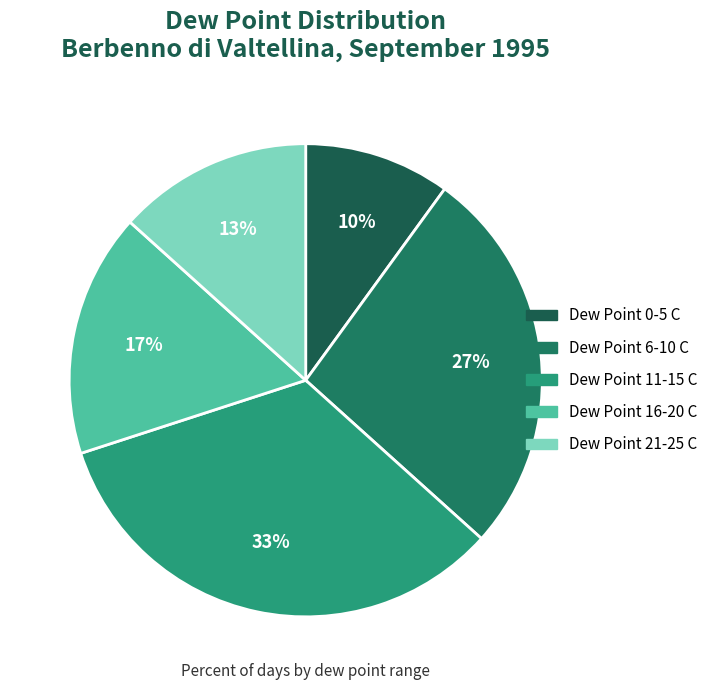

How many segments does this pie chart have?

5